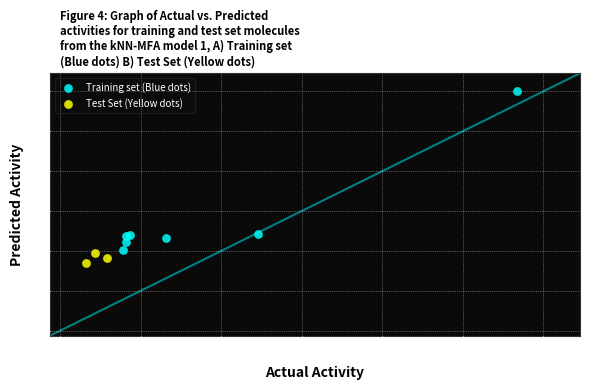

Which series contains the highest Y value?

Training set (Blue dots)